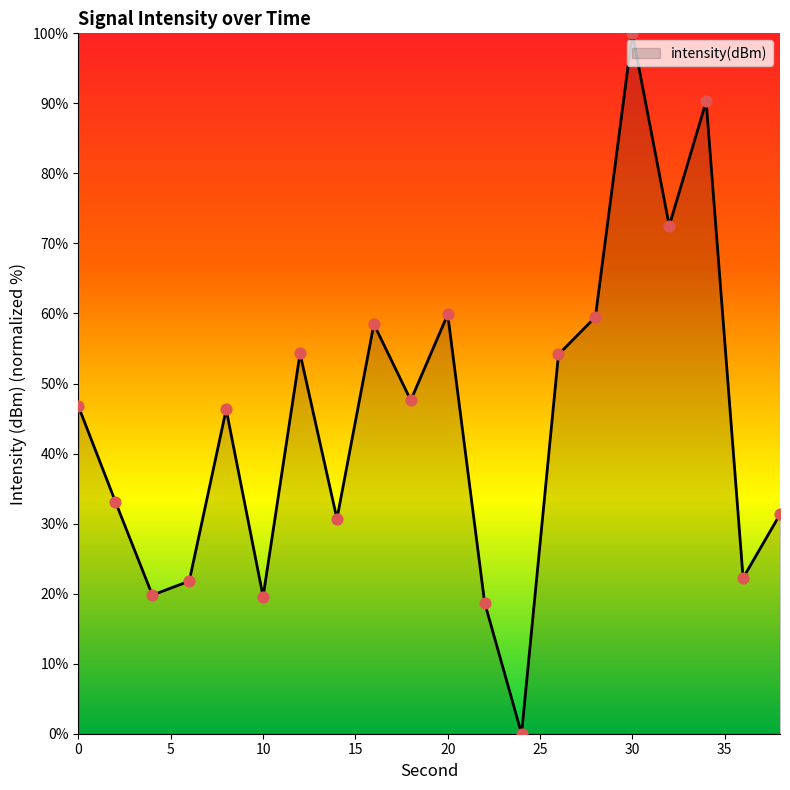

What is the maximum value shown in the chart?

100.0